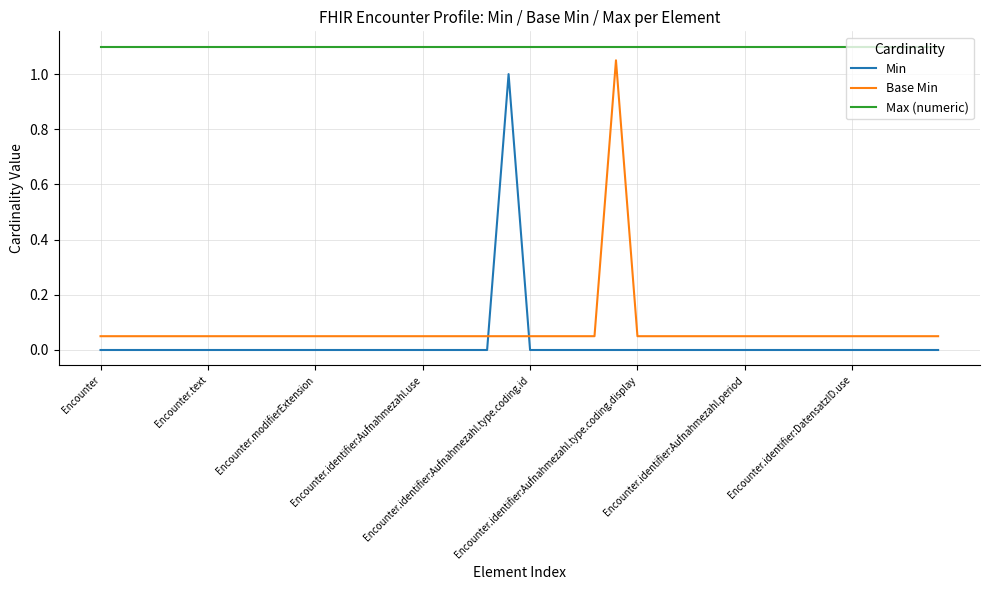

Rank the series by their maximum value, from highest to lowest.

Max (numeric), Base Min, Min